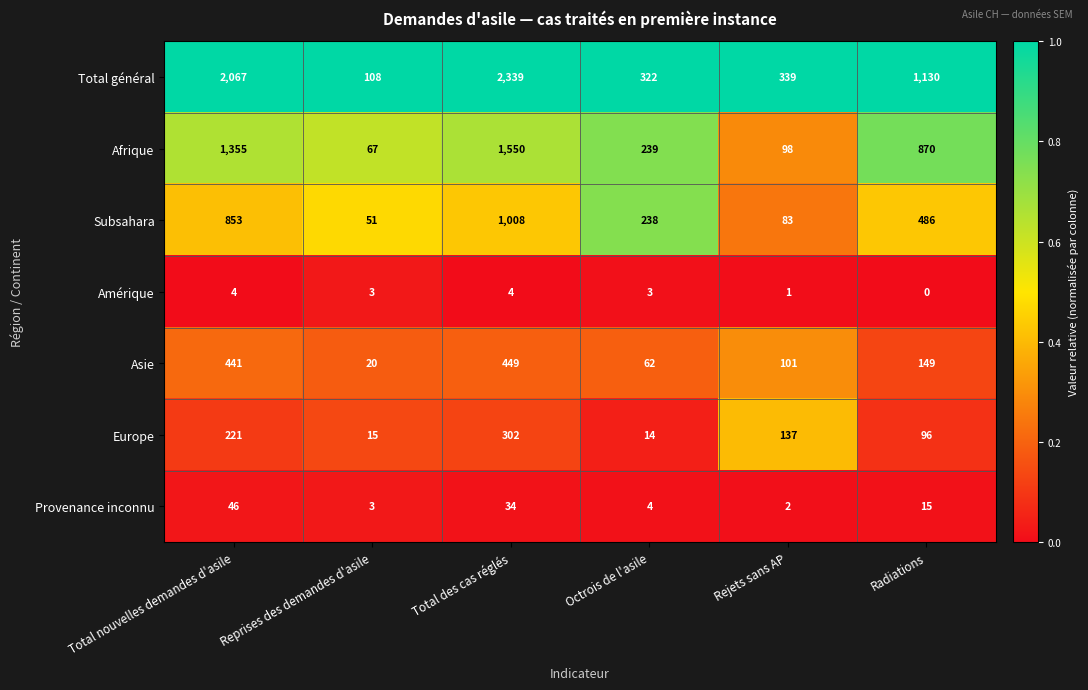

At which category is the sum across all series the highest?

Total des cas réglés